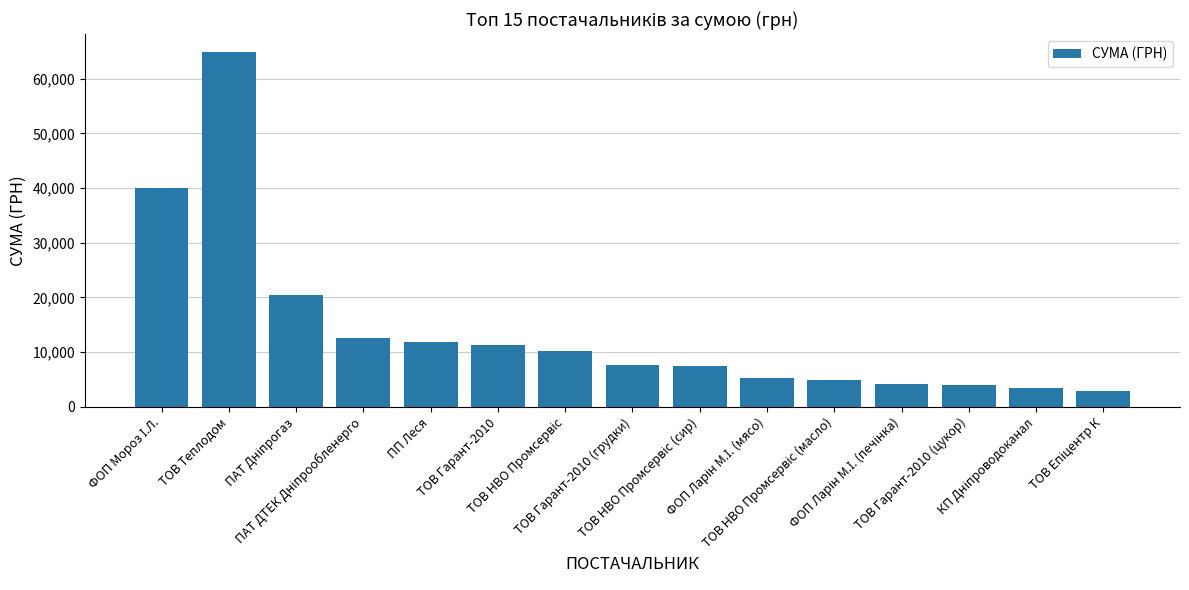

What is the sum of all values?

210606.8